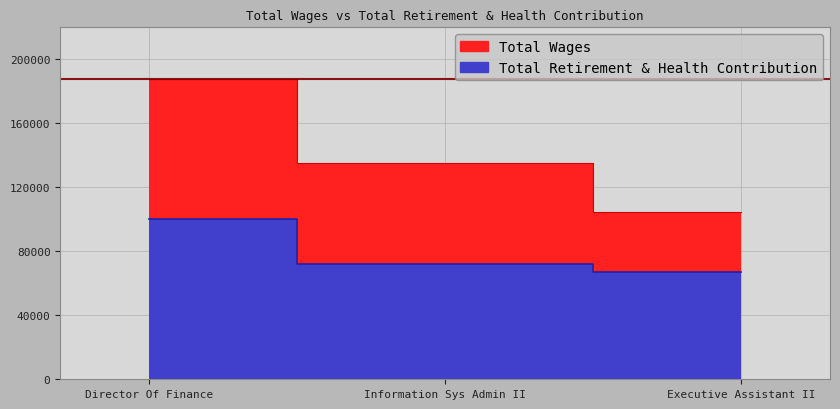

At which label does Total Retirement & Health Contribution reach its peak?

Director Of Finance